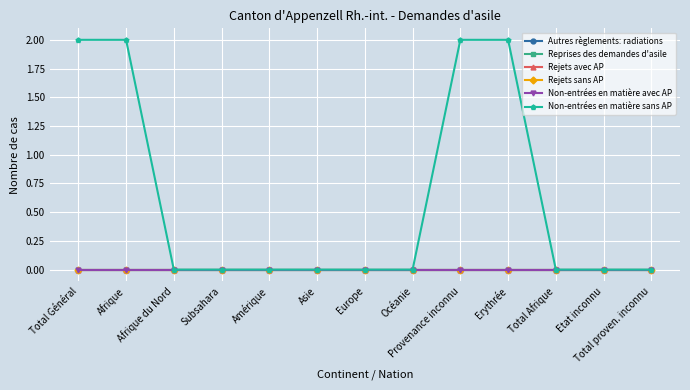

Is this an area chart (filled region under the line)?

No